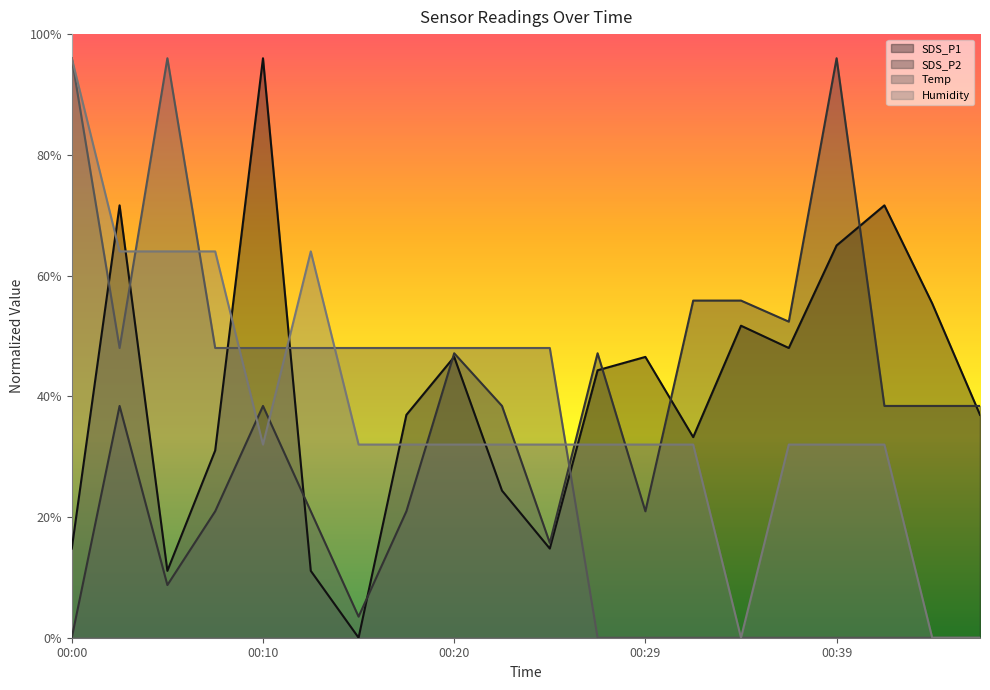

True or false: SDS_P2 and Humidity intersect in this chart.

True